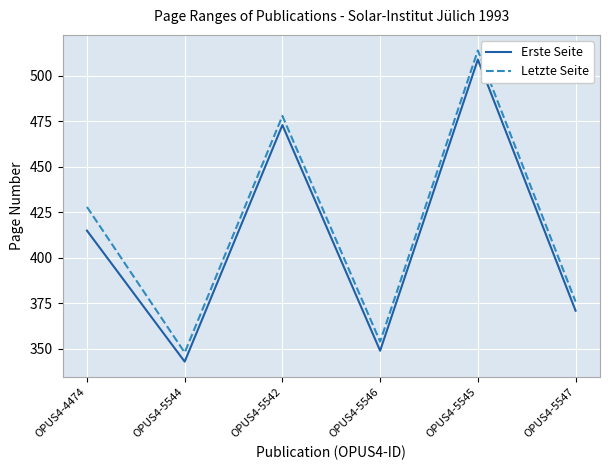

What is the spread (max minus min) of values at OPUS4-5546?

5